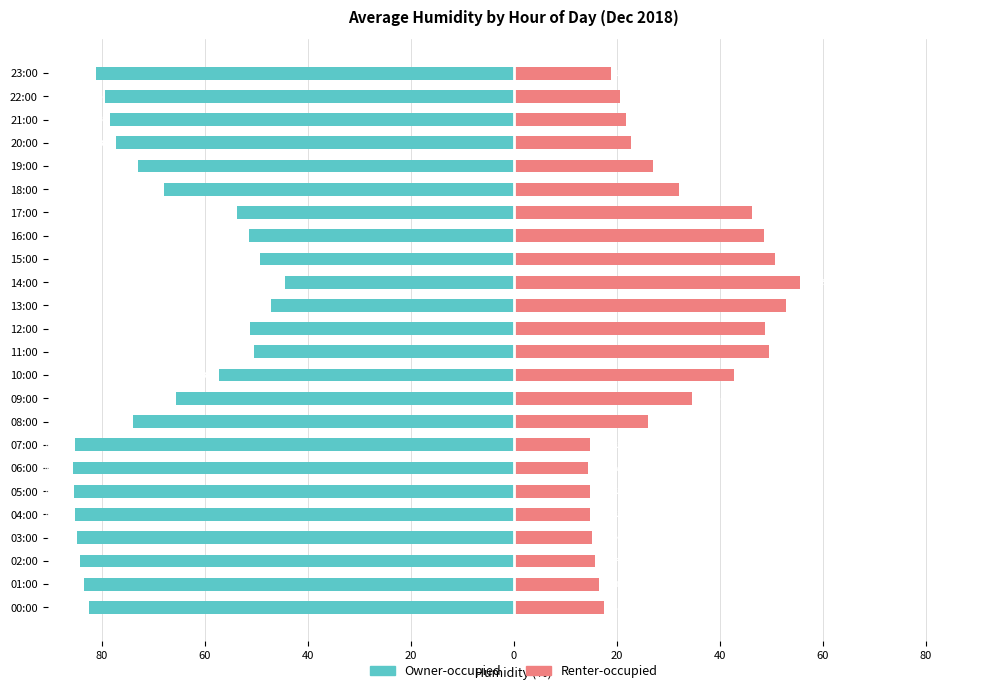

Reading left to right, transcribe all the data shown in this chart.

Owner-occupied: -82.5	-83.4	-84.3	-84.8	-85.2	-85.3	-85.5	-85.2	-73.9	-65.5	-57.3	-50.5	-51.2	-47.1	-44.4	-49.3	-51.4	-53.8	-67.9	-72.9	-77.3	-78.3	-79.3	-81.1
Renter-occupied: 17.5	16.6	15.7	15.2	14.8	14.7	14.5	14.8	26.1	34.5	42.7	49.5	48.8	52.9	55.6	50.7	48.6	46.2	32.1	27.1	22.7	21.7	20.7	18.9